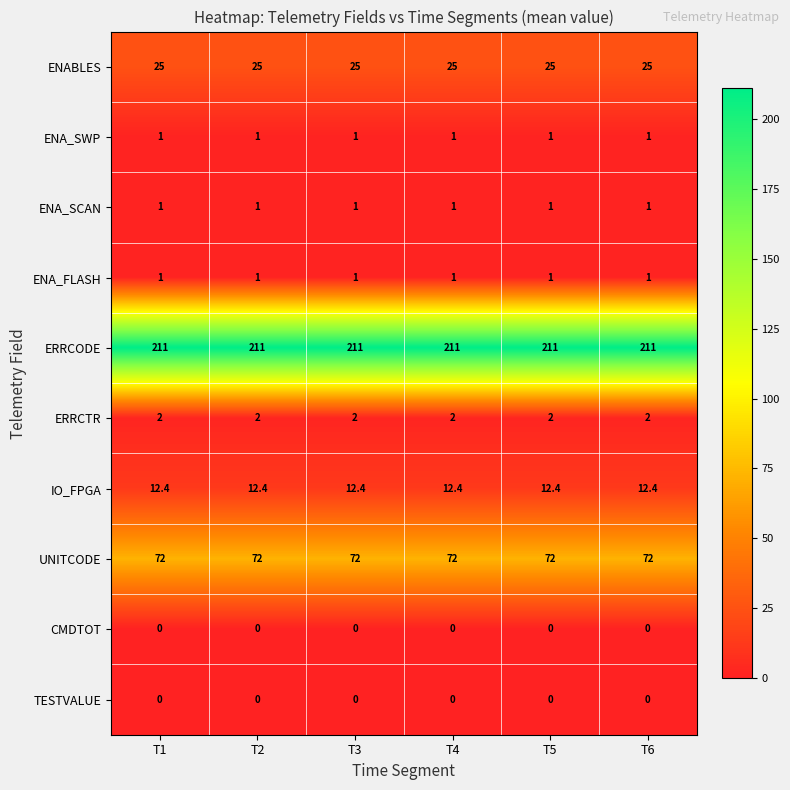

What is the average value of the ERRCTR series?

2.0